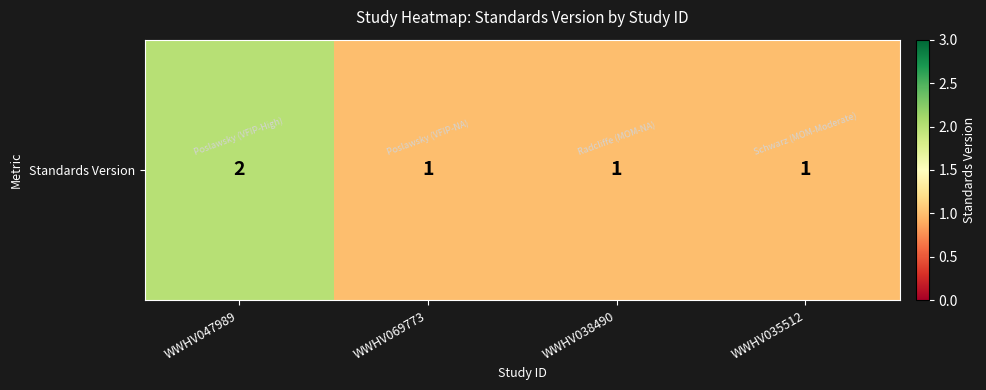

Rank the categories by value from lowest to highest.

WWHV069773, WWHV038490, WWHV035512, WWHV047989